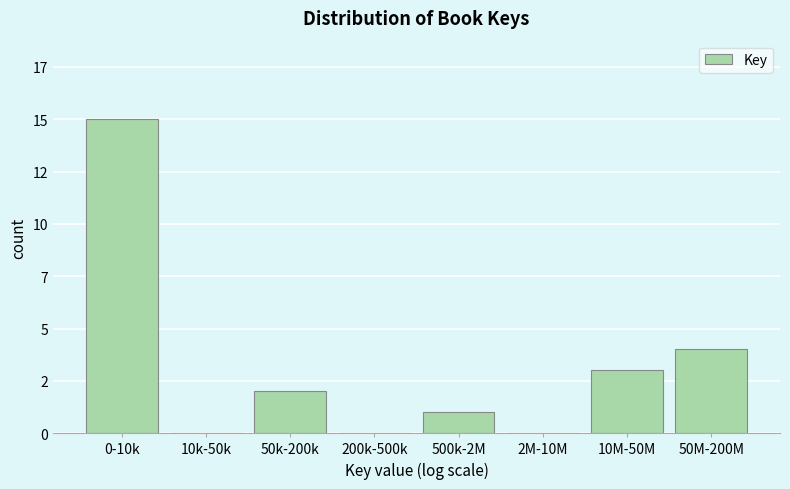

Are the bars horizontal?

No